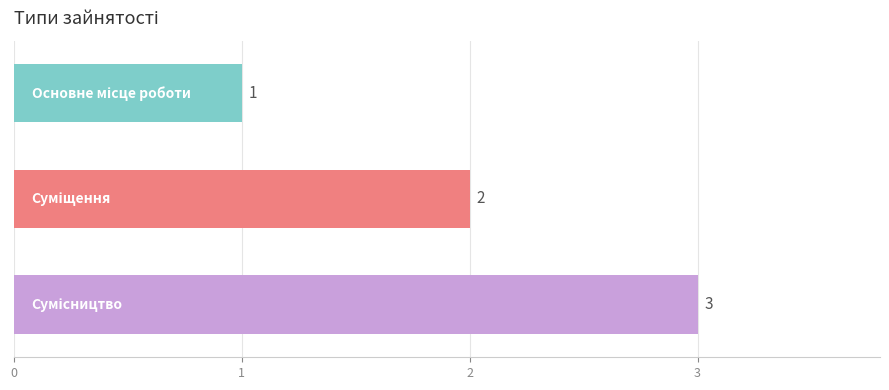

What is the value of the 1st bar from the top?

1